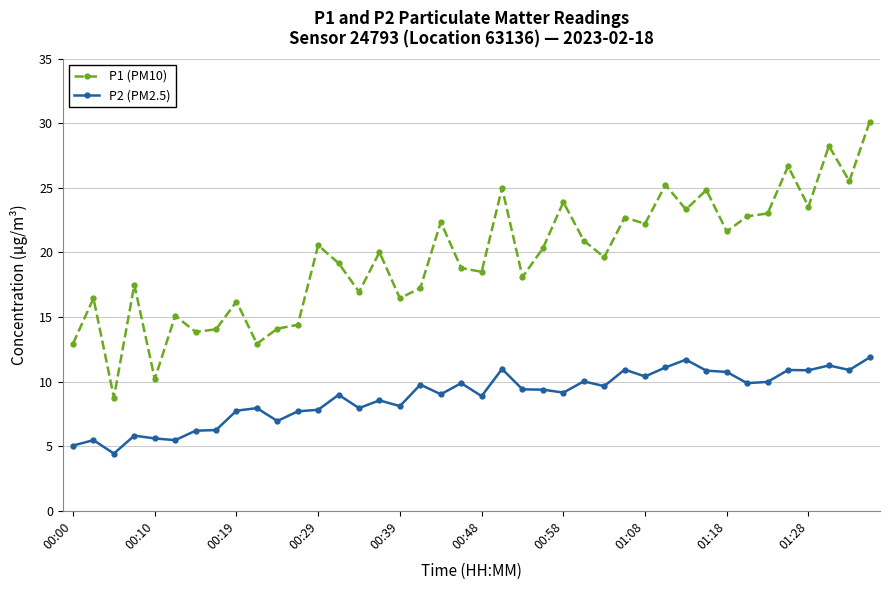

What are all the series names shown in the legend?

P1 (PM10), P2 (PM2.5)